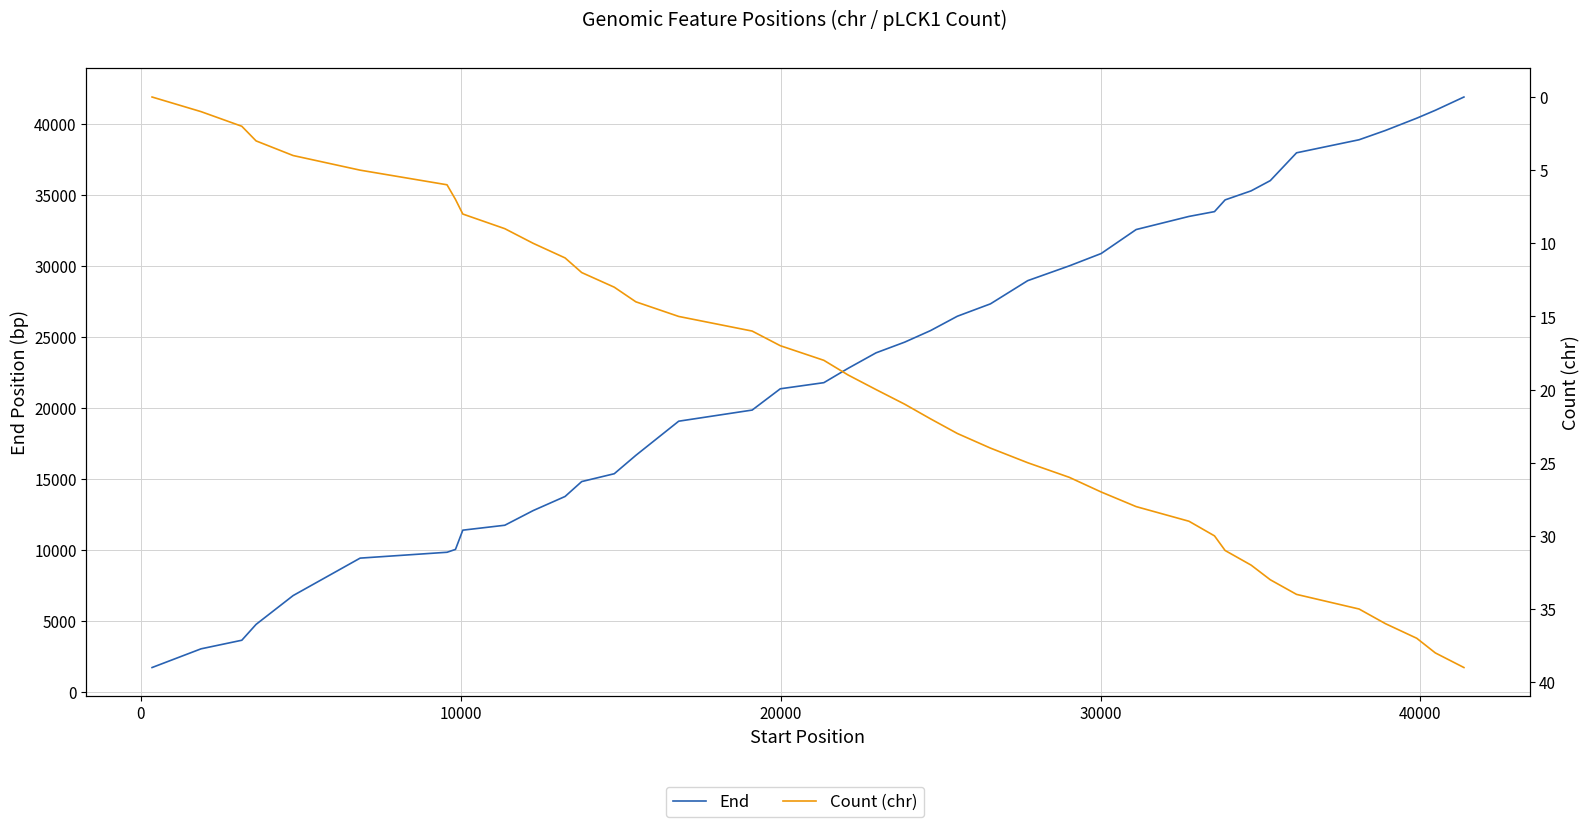

What is the greatest value displayed?

41918